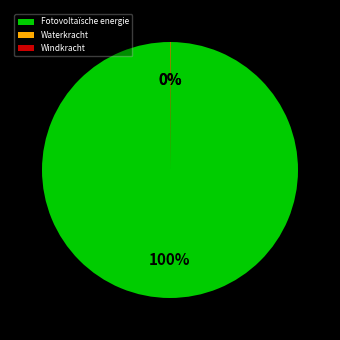

Which category accounts for the majority?

Fotovoltaïsche energie